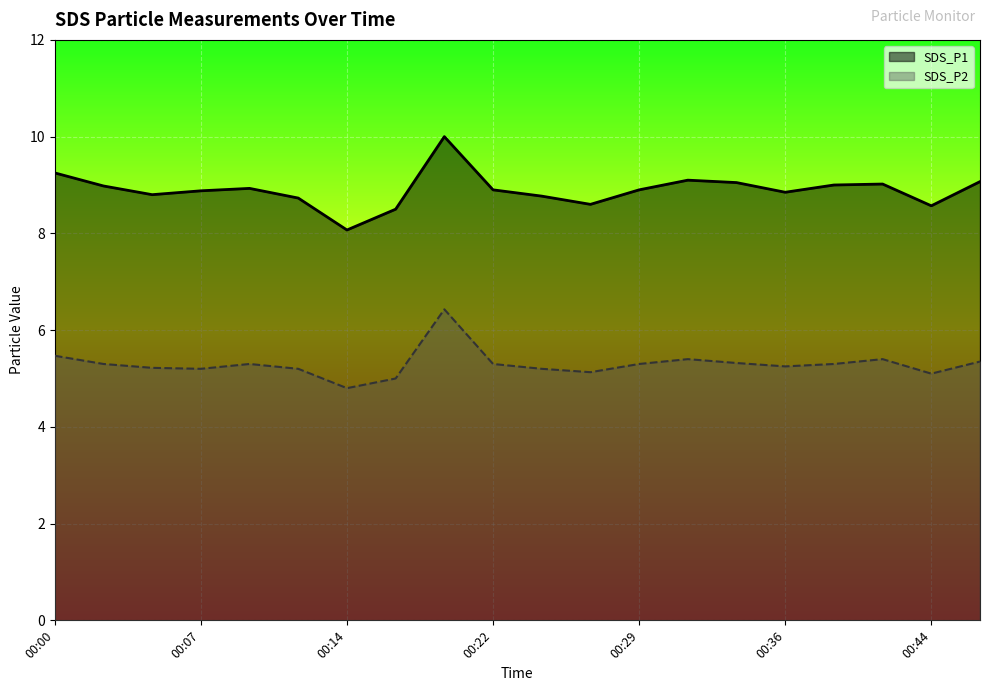

Which category has the highest value across all series?

00:19